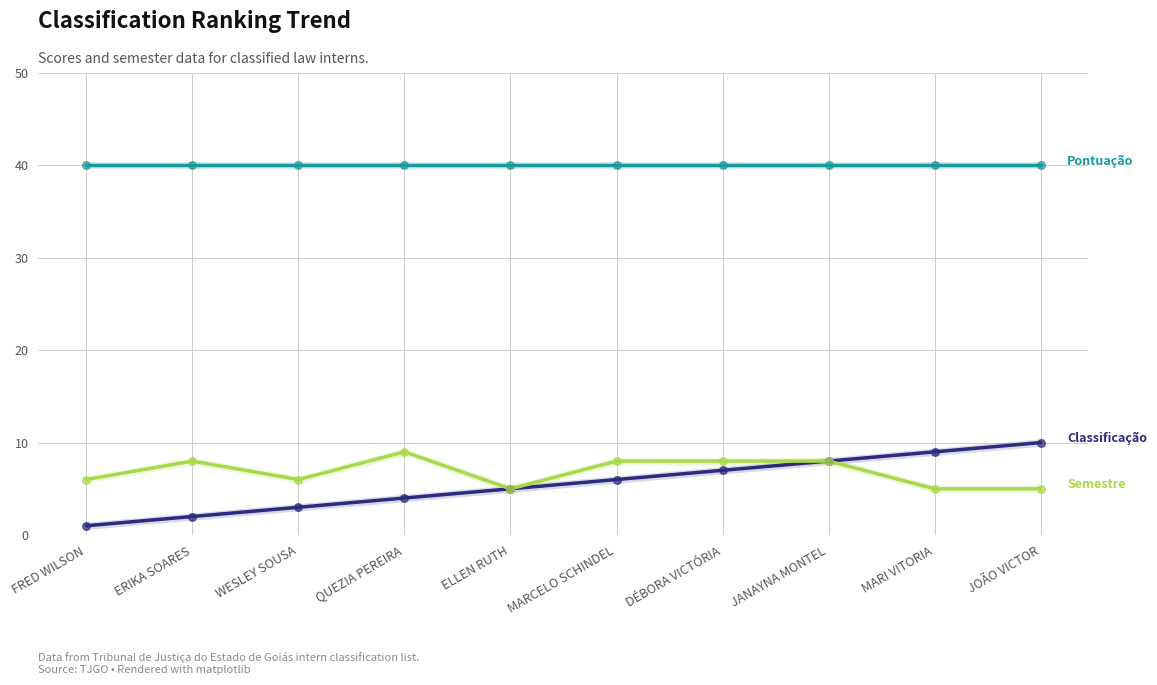

Which series has the largest Y range (max minus min)?

Classificação